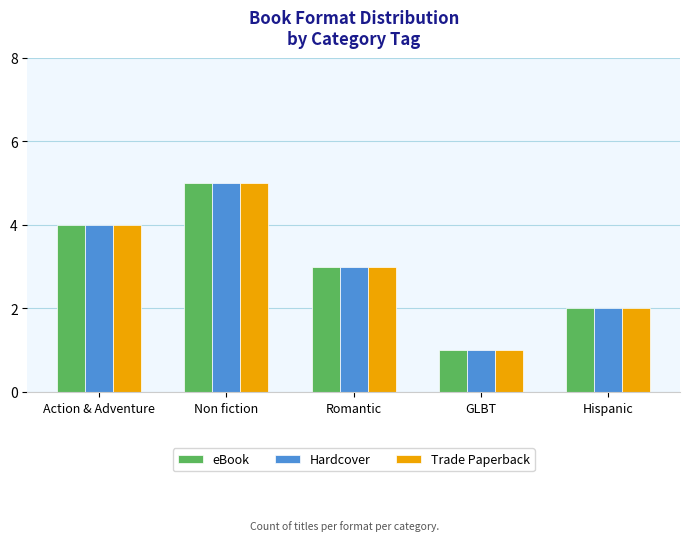

What is the difference between the eBook values at Hispanic and Action & Adventure?

2